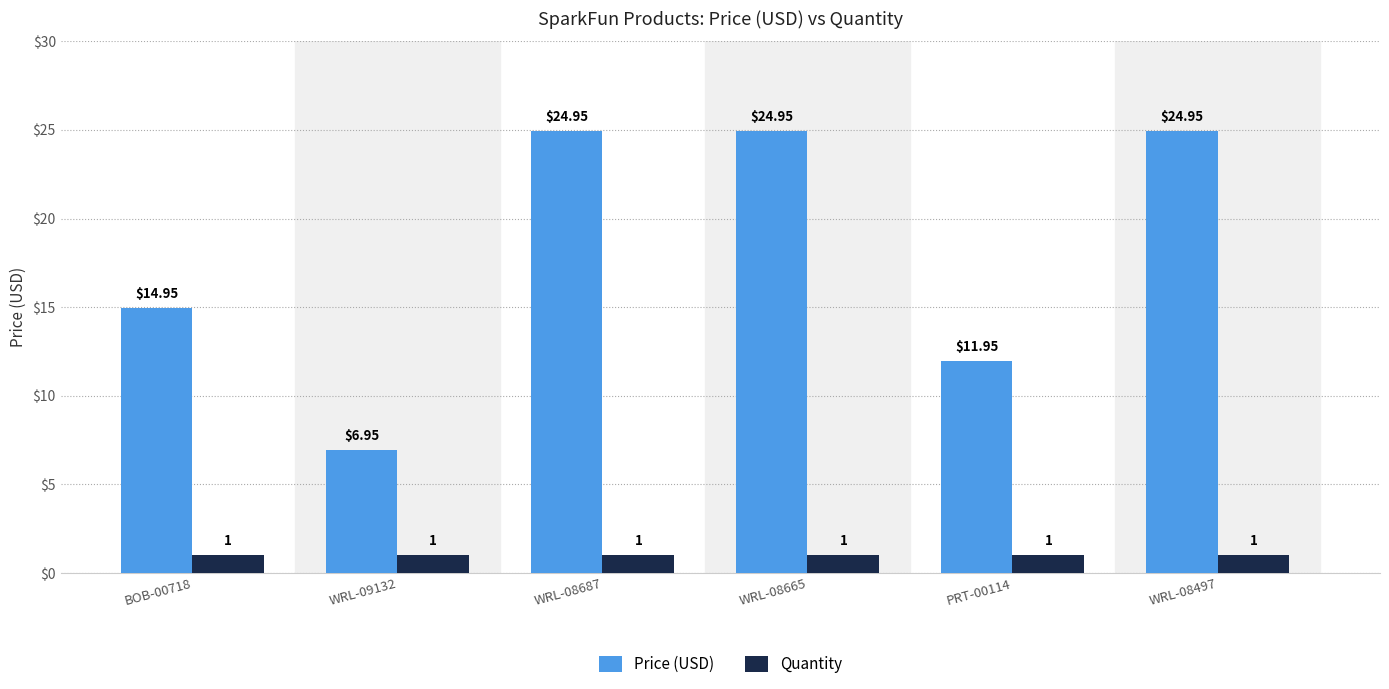

Which series has the widest spread of values?

Price (USD)